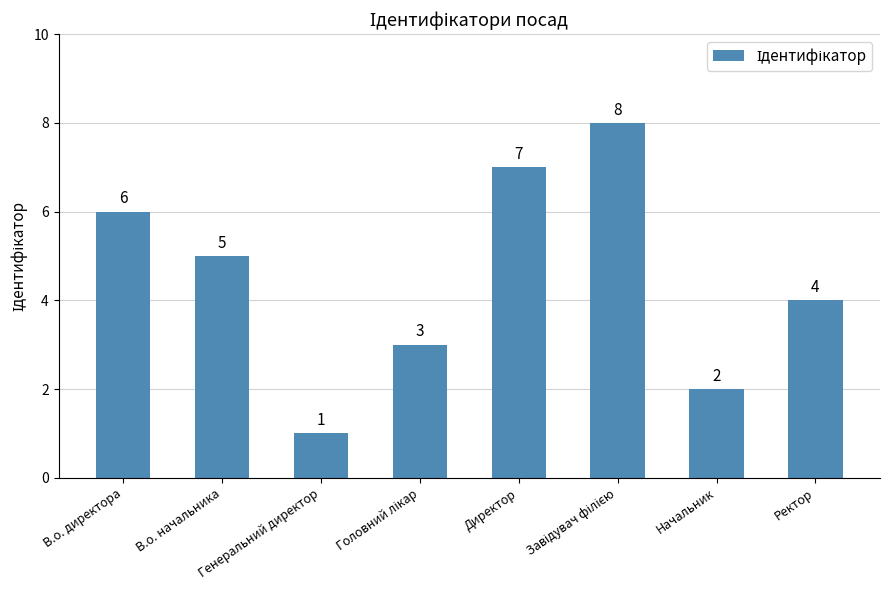

What is the value of the 4th bar from the left?

3